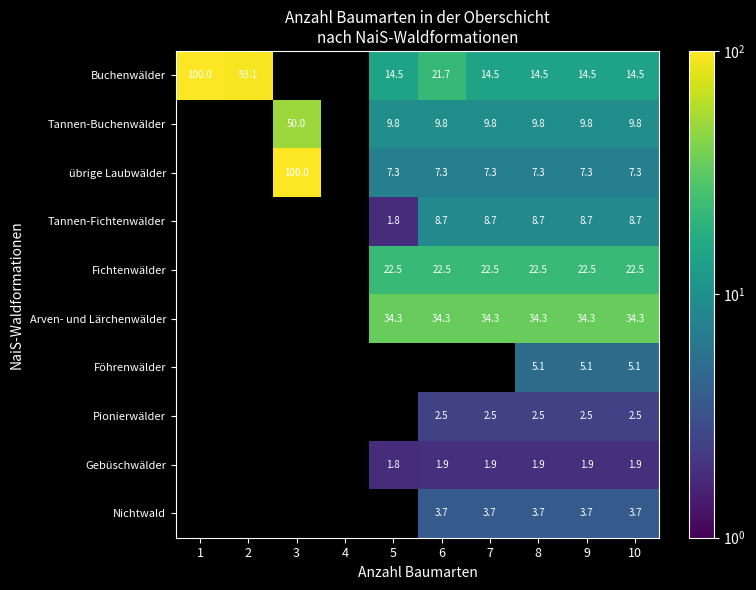

Which has a higher value, 5 or 2?

2